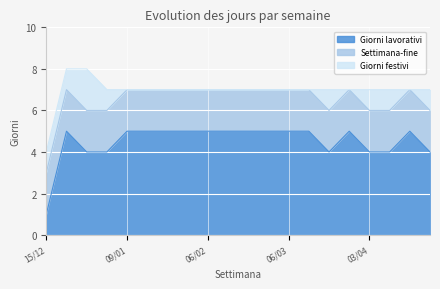

What are all the series names shown in the legend?

Giorni lavorativi, Settimana-fine, Giorni festivi